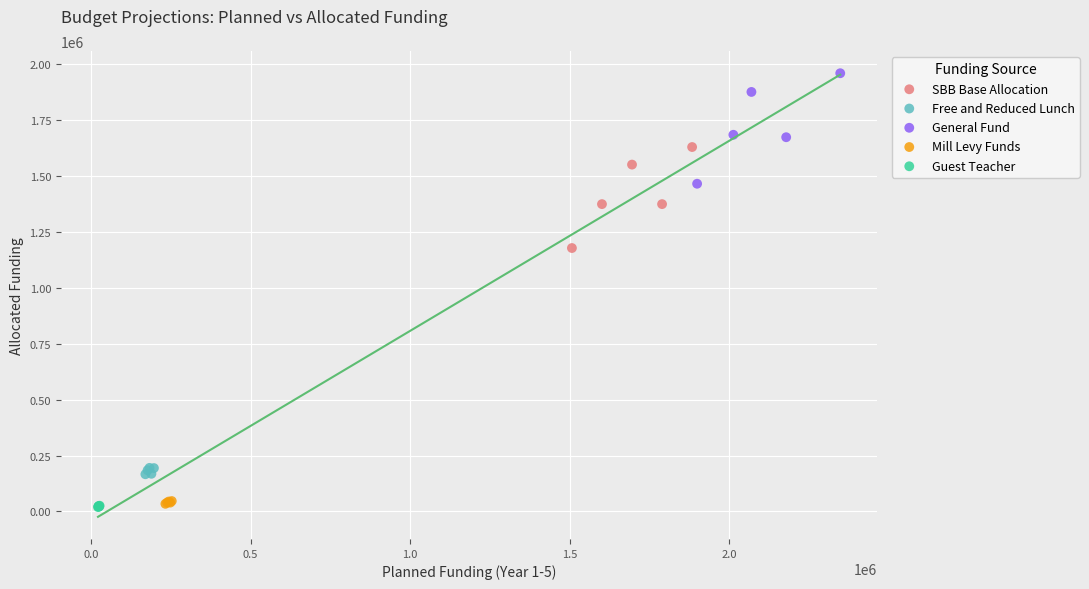

Which series reaches the maximum Y coordinate?

General Fund